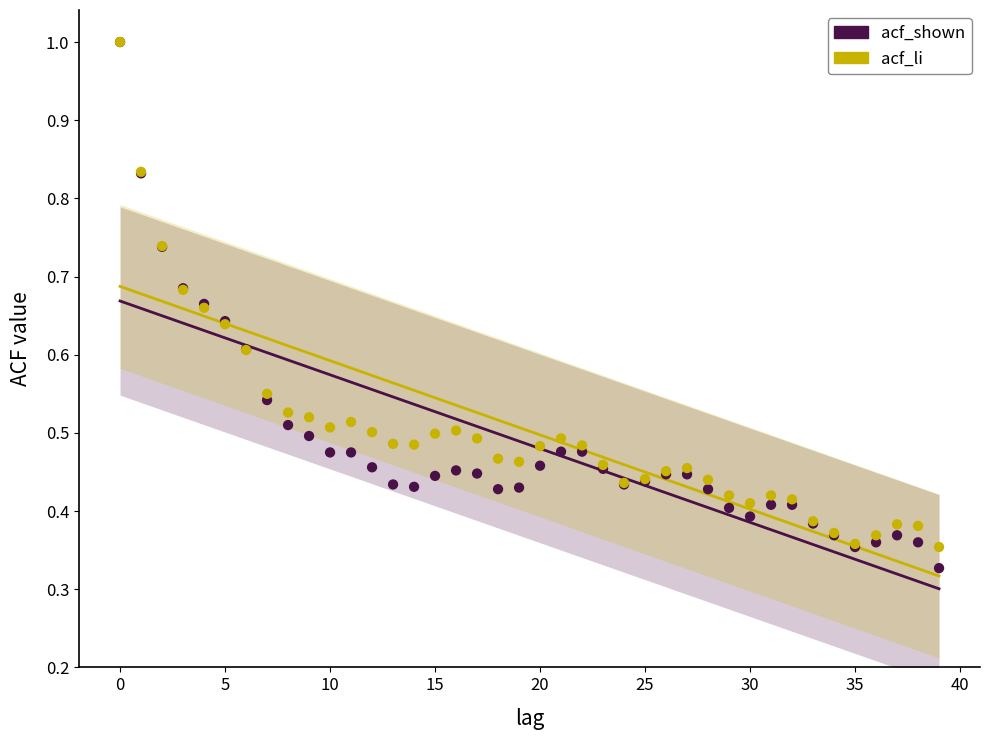

What are all the series names shown in the legend?

acf_shown, acf_li